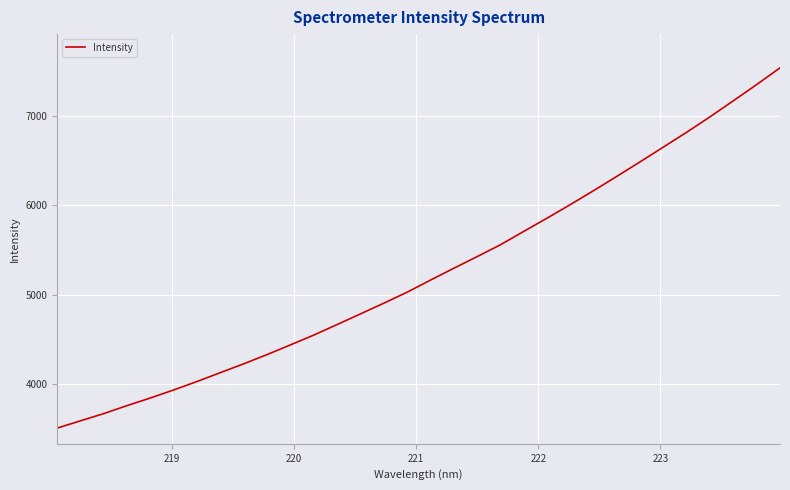

True or false: there are more than 0 points higher than both neighbors.

False